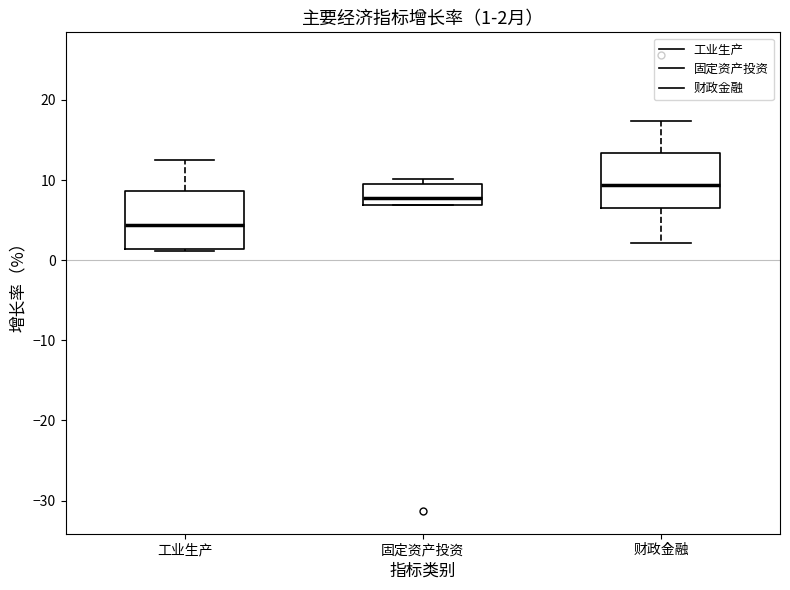

Which box has the highest median line?

财政金融